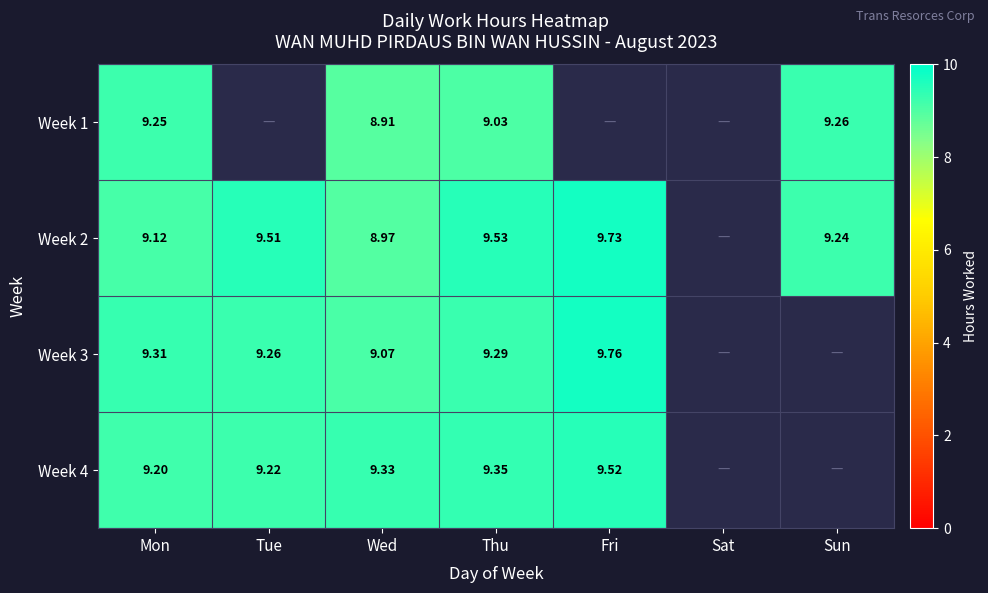

The value of Week 1 at Fri is -3.1. True or false?

False